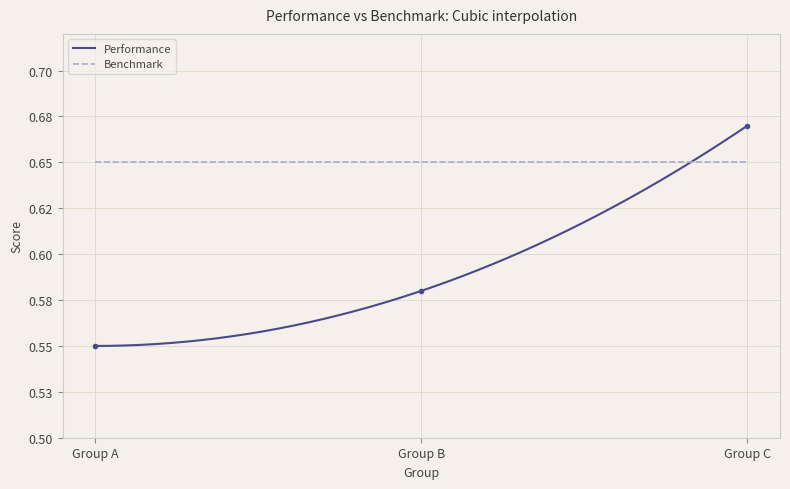

Reading right to left, list all the values displayed in this chart.

Group C=0.7	Group B=0.6	Group A=0.6